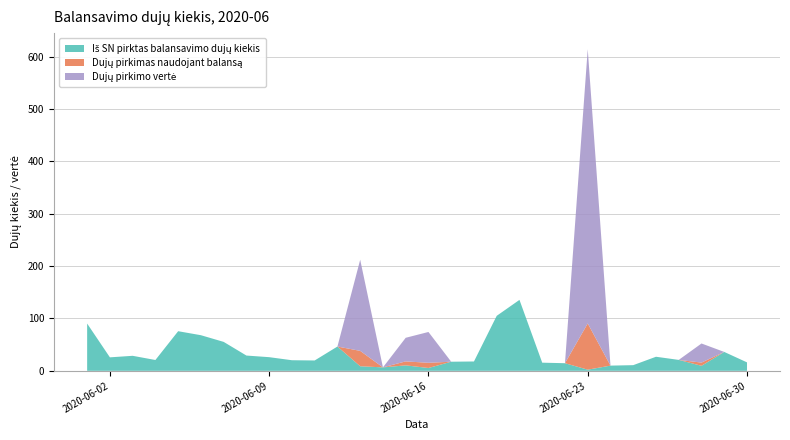

Reading left to right, what are all the values shown in this chart?

Iš SN pirktas balansavimo dujų kiekis: 2020-06-01=90.3	2020-06-02=25.7	2020-06-03=28.7	2020-06-04=20.7	2020-06-05=75.6	2020-06-06=68.0	2020-06-07=55.2	2020-06-08=29.1	2020-06-09=26.1	2020-06-10=20.2	2020-06-11=19.8	2020-06-12=46.4	2020-06-13=8.7	2020-06-14=6.6	2020-06-15=10.4	2020-06-16=5.4	2020-06-17=17.4	2020-06-18=17.8	2020-06-19=105.0	2020-06-20=135.5	2020-06-21=15.5	2020-06-22=14.5	2020-06-23=2.2	2020-06-24=9.9	2020-06-25=10.8	2020-06-26=26.9	2020-06-27=20.8	2020-06-28=9.6	2020-06-29=36.1	2020-06-30=16.1
Dujų pirkimas naudojant balansą: 2020-06-01=0.0	2020-06-02=0.0	2020-06-03=0.0	2020-06-04=0.0	2020-06-05=0.0	2020-06-06=0.0	2020-06-07=0.0	2020-06-08=0.0	2020-06-09=0.0	2020-06-10=0.0	2020-06-11=0.0	2020-06-12=0.0	2020-06-13=29.4	2020-06-14=0.0	2020-06-15=7.6	2020-06-16=9.9	2020-06-17=0.0	2020-06-18=0.0	2020-06-19=0.0	2020-06-20=0.0	2020-06-21=0.0	2020-06-22=0.0	2020-06-23=88.3	2020-06-24=0.0	2020-06-25=0.0	2020-06-26=0.0	2020-06-27=0.0	2020-06-28=6.1	2020-06-29=0.0	2020-06-30=0.0
Dujų pirkimo vertė: 2020-06-01=0.0	2020-06-02=0.0	2020-06-03=0.0	2020-06-04=0.0	2020-06-05=0.0	2020-06-06=0.0	2020-06-07=0.0	2020-06-08=0.0	2020-06-09=0.0	2020-06-10=0.0	2020-06-11=0.0	2020-06-12=0.0	2020-06-13=174.1	2020-06-14=0.0	2020-06-15=45.1	2020-06-16=58.9	2020-06-17=0.0	2020-06-18=0.0	2020-06-19=0.0	2020-06-20=0.0	2020-06-21=0.0	2020-06-22=0.0	2020-06-23=523.8	2020-06-24=0.0	2020-06-25=0.0	2020-06-26=0.0	2020-06-27=0.0	2020-06-28=36.5	2020-06-29=0.0	2020-06-30=0.0